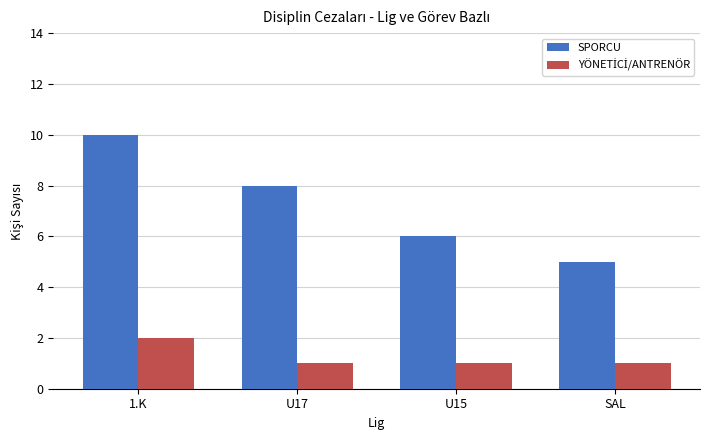

Are the bars horizontal?

No